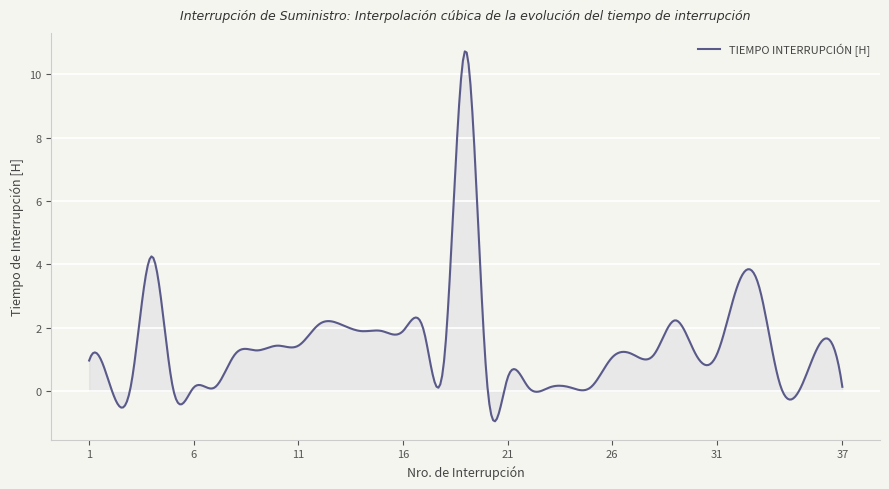

What is the smallest value displayed?

-1.0